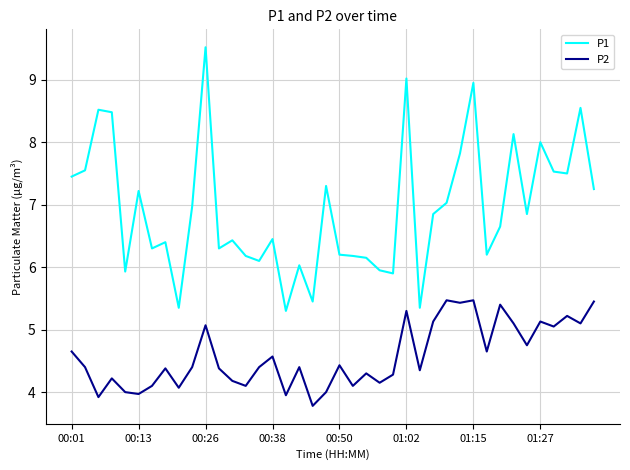

Which series has the largest total across all categories?

P1